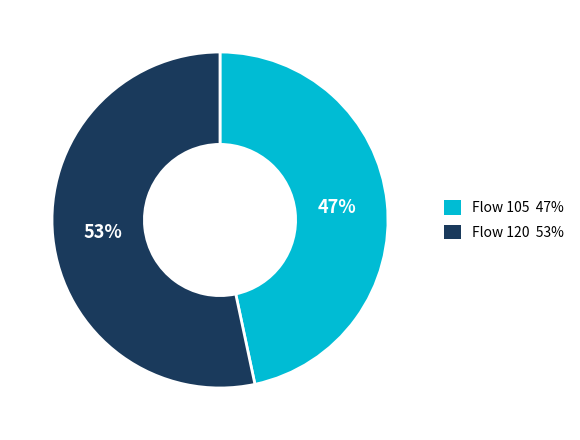

To the nearest percent, what is the average slice percentage?

50%